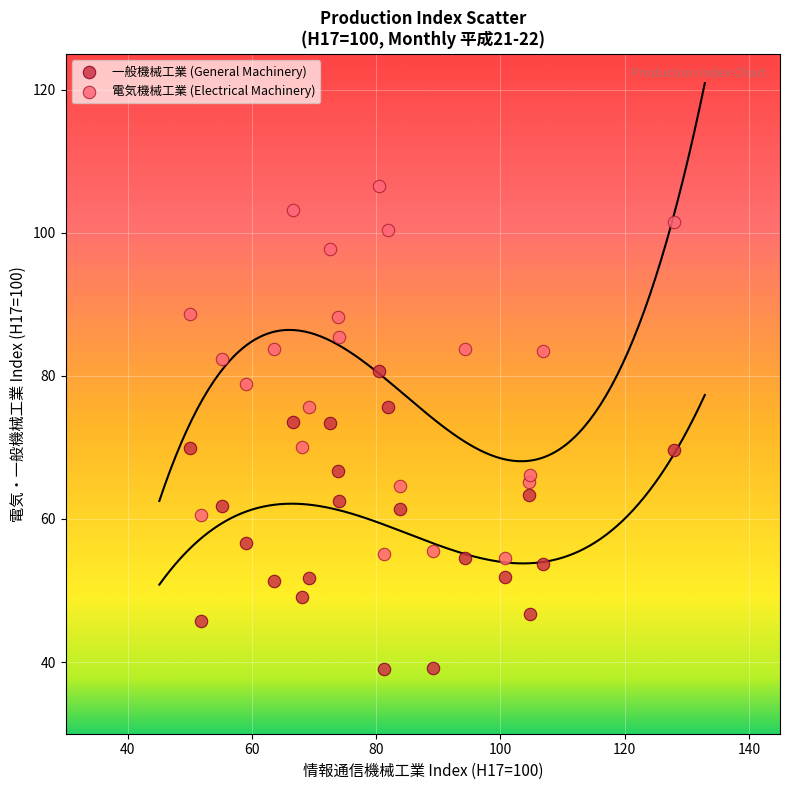

What are all the series names shown in the legend?

一般機械工業 (General Machinery), 電気機械工業 (Electrical Machinery)